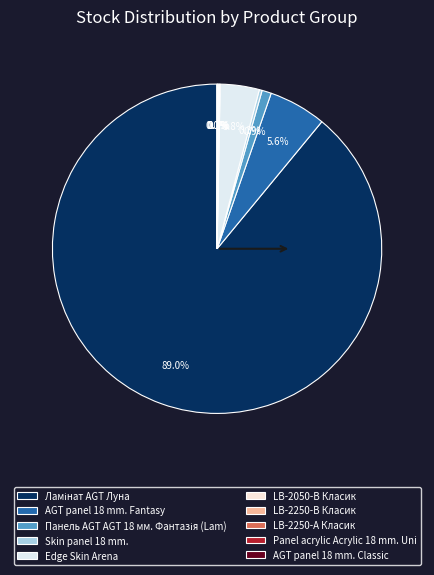

Is there any slice that represents more than half of the pie?

Yes